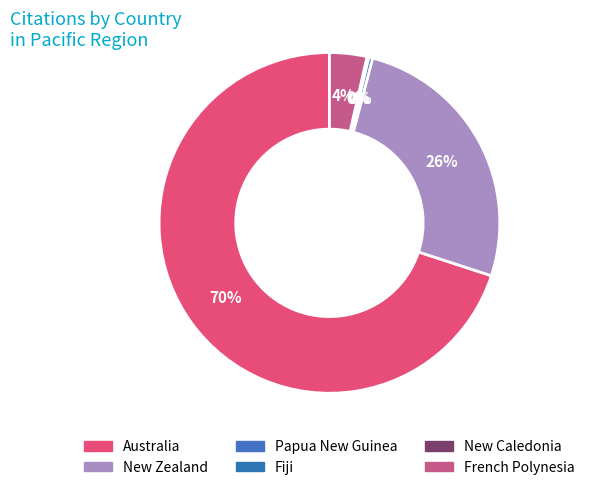

What portion of the pie excludes Papua New Guinea?

99.6%